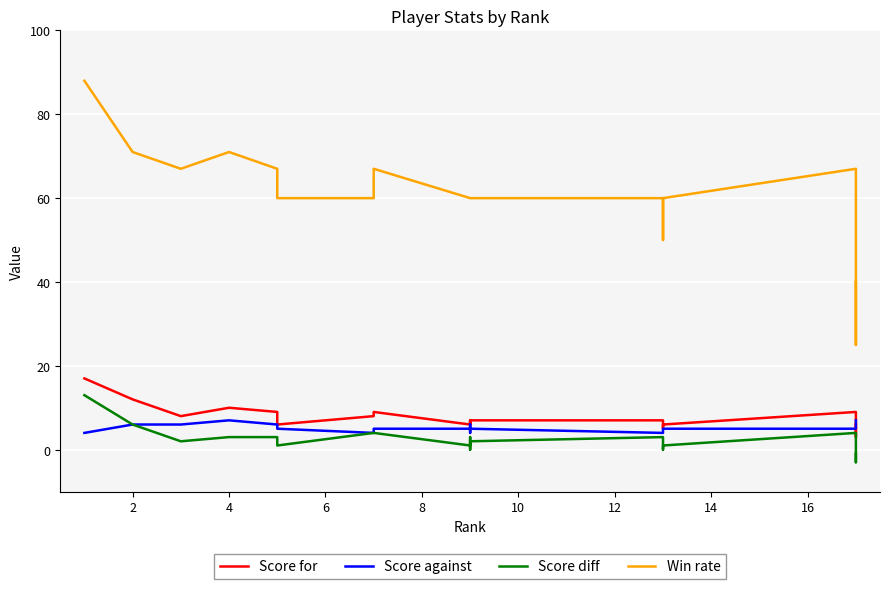

Is this an area chart (filled region under the line)?

No